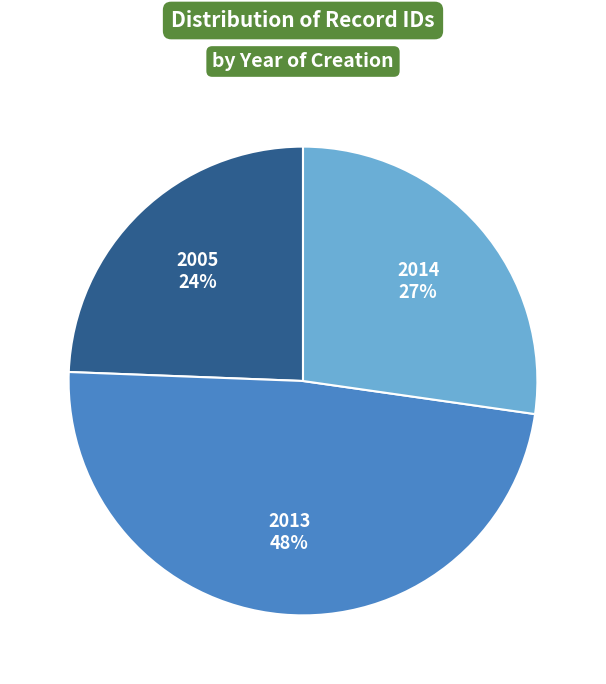

Does 2013 48% account for over 50% of the chart?

No